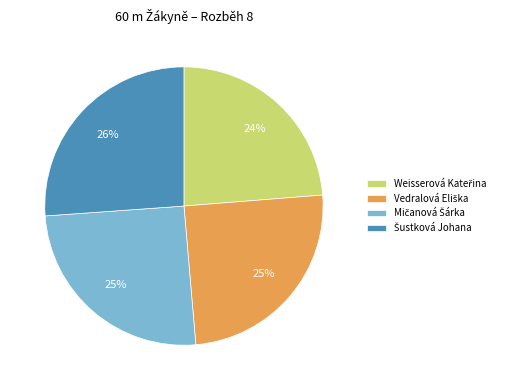

Is there any slice that represents more than half of the pie?

No